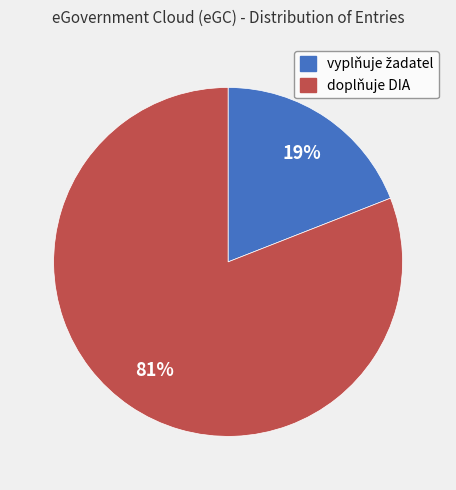

To the nearest percent, what is the difference between the largest and smallest slice percentages?

62%